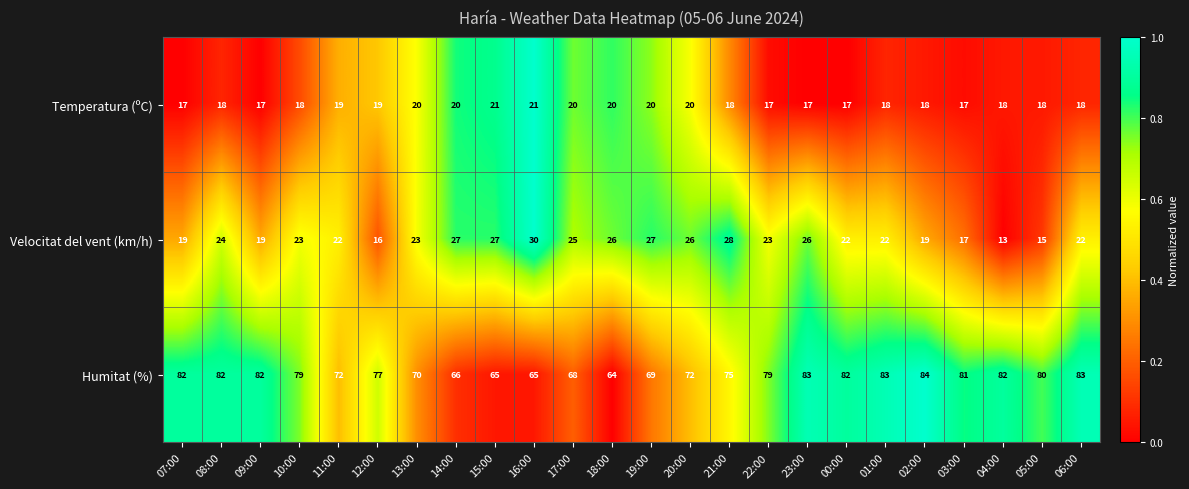

True or false: Velocitat del vent (km/h) has a value of 25 at 17:00.

True